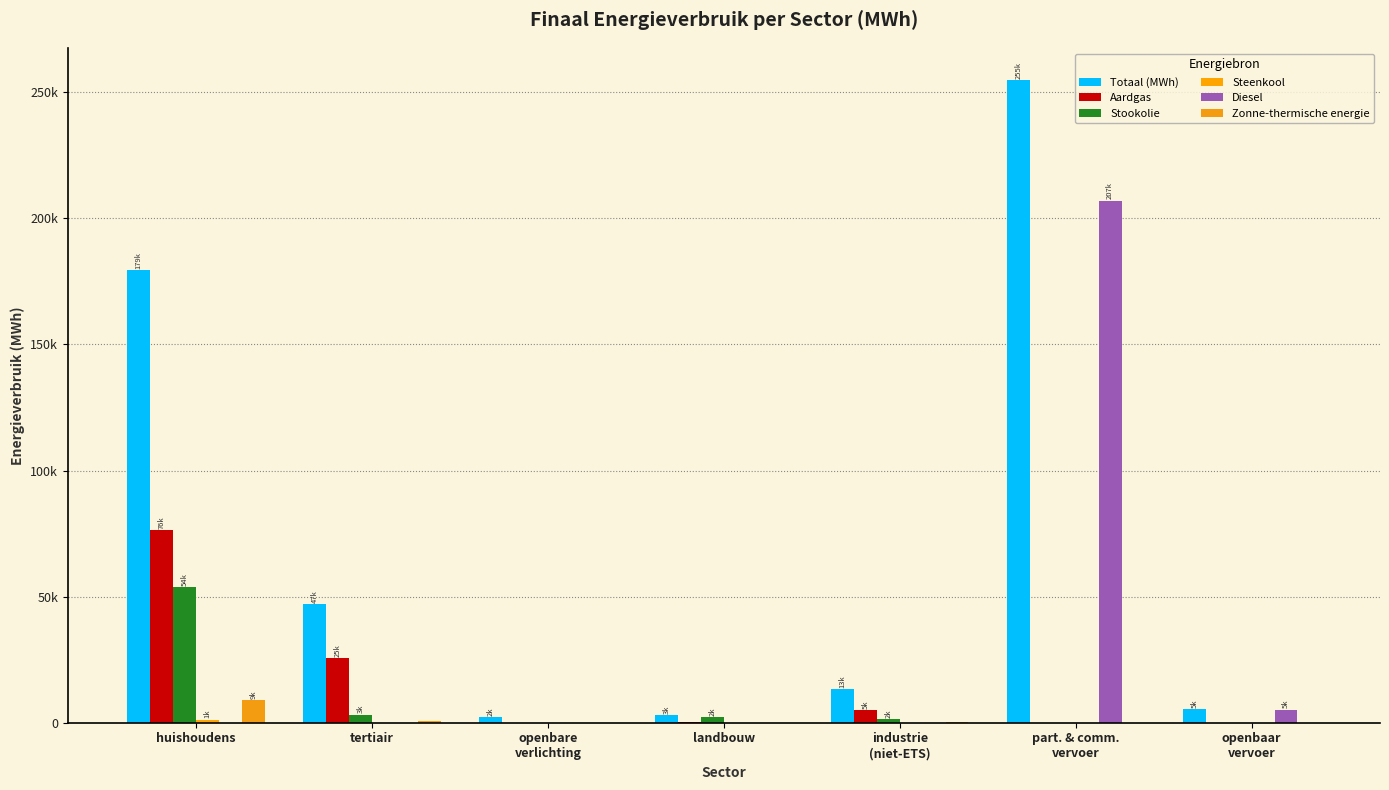

What is the sum of the Zonne-thermische energie values at huishoudens and landbouw?

8824.0